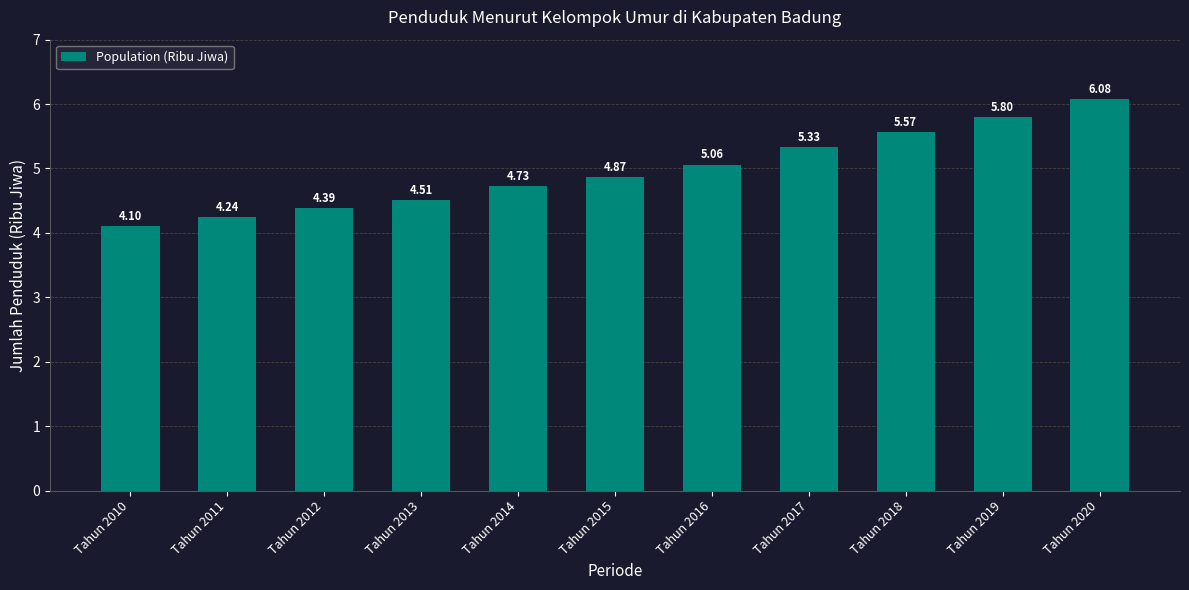

What is the difference between the maximum and minimum values?

2.0